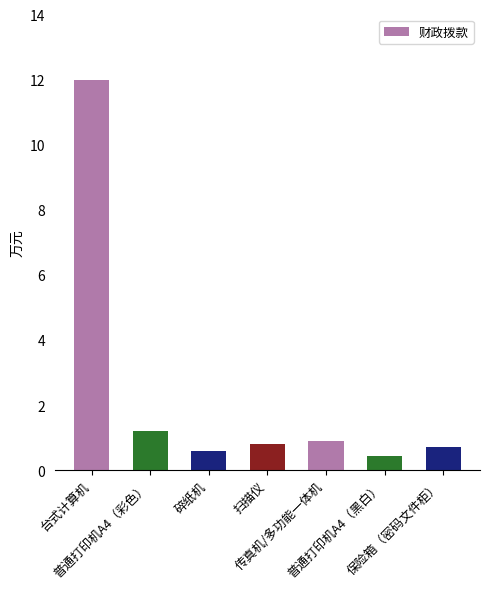

At which category does the chart reach its peak across all series?

台式计算机